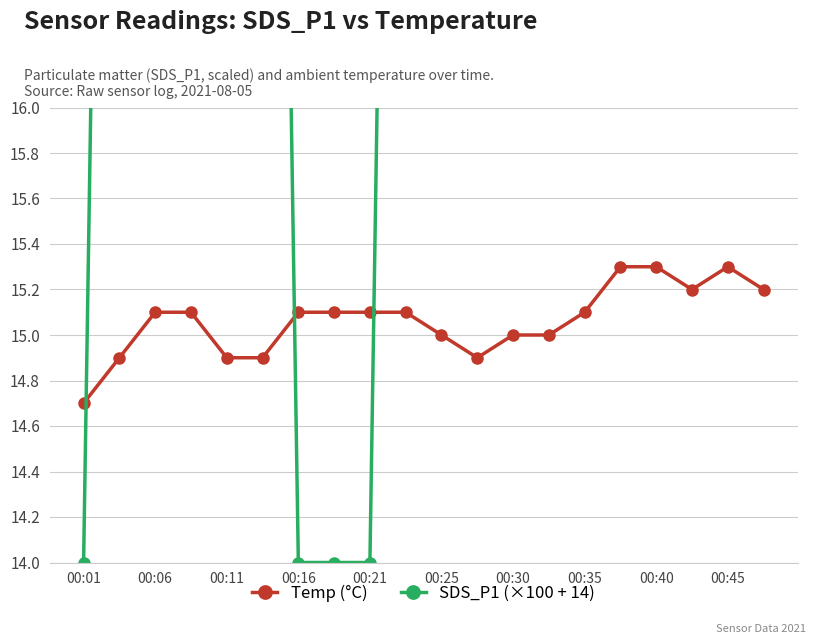

The value of Temp (°C) at 00:21 is 22.1. True or false?

False